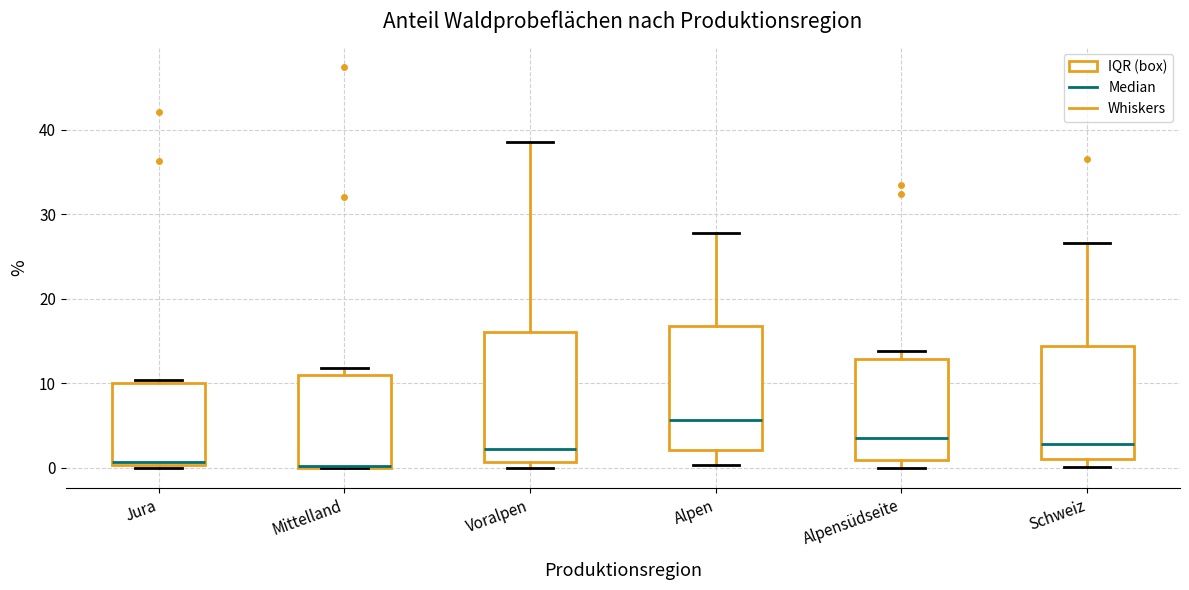

Where is the upper edge of the box for Alpensüdseite on the y-axis? The values are not printed on the chart, so give them approximately, as read against the axis.

13